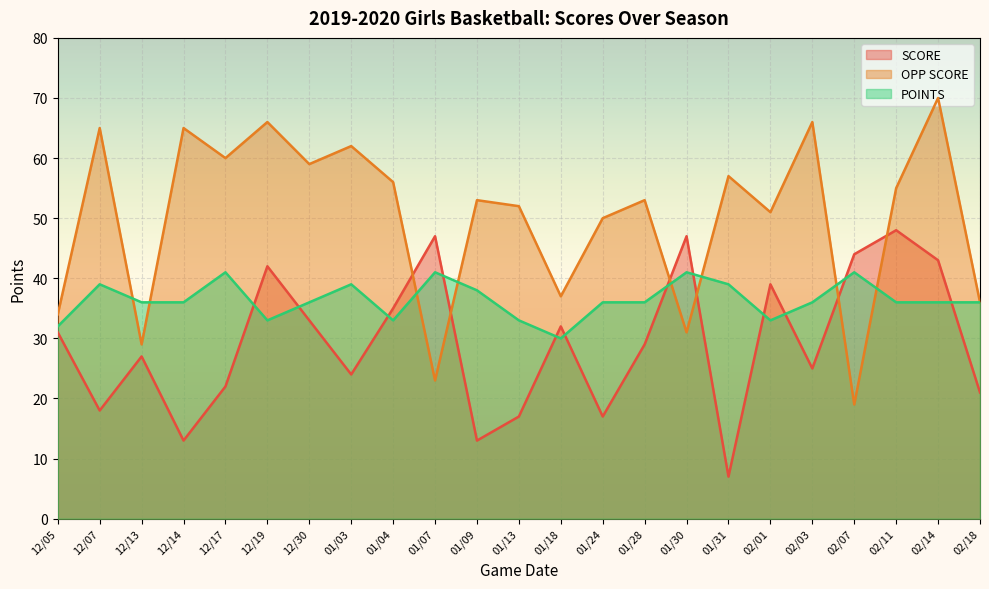

How many values in the OPP SCORE series are below 53?

10